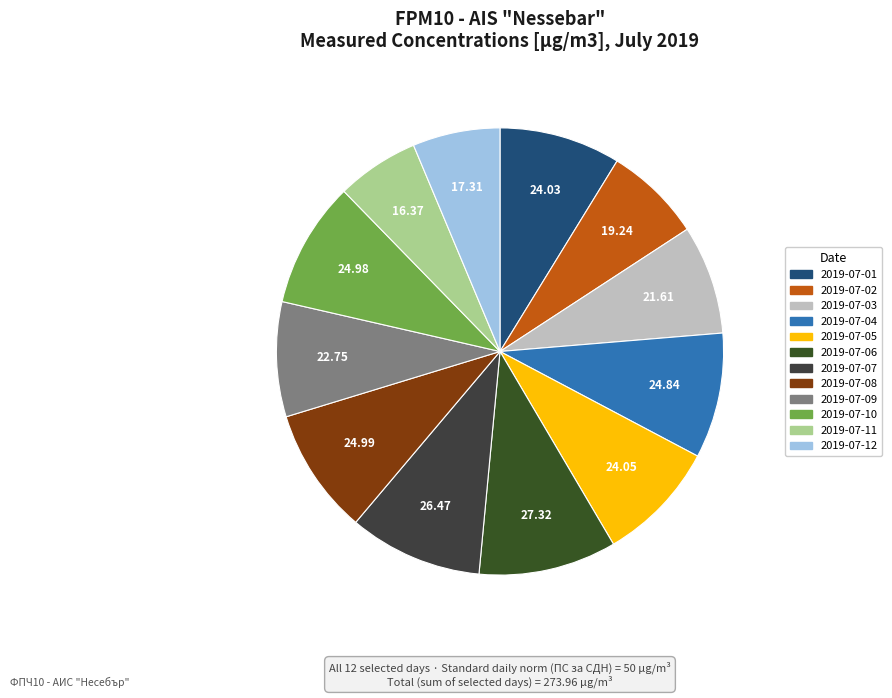

Which category has the biggest portion of the pie?

2019-07-06